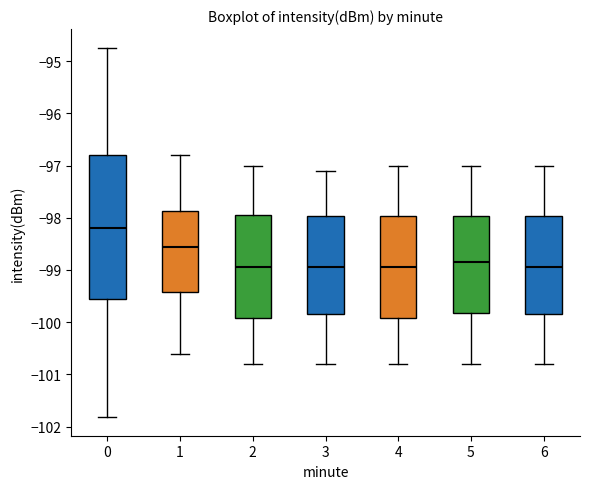

Reading left to right, transcribe this box plot: for each box, give where its median line is, the range the box spans, and where its two whiskers end, as read against the y-axis. The values are not printed on the chart, so give them approximately, as read against the axis.

0: median -98.2, box -99.6 to -96.8, whiskers -101.8 to -94.7
1: median -98.5, box -99.4 to -97.9, whiskers -100.6 to -96.8
2: median -98.9, box -99.9 to -97.9, whiskers -100.8 to -97.0
3: median -98.9, box -99.8 to -98.0, whiskers -100.8 to -97.1
4: median -98.9, box -99.9 to -98.0, whiskers -100.8 to -97.0
5: median -98.8, box -99.8 to -98.0, whiskers -100.8 to -97.0
6: median -98.9, box -99.8 to -98.0, whiskers -100.8 to -97.0